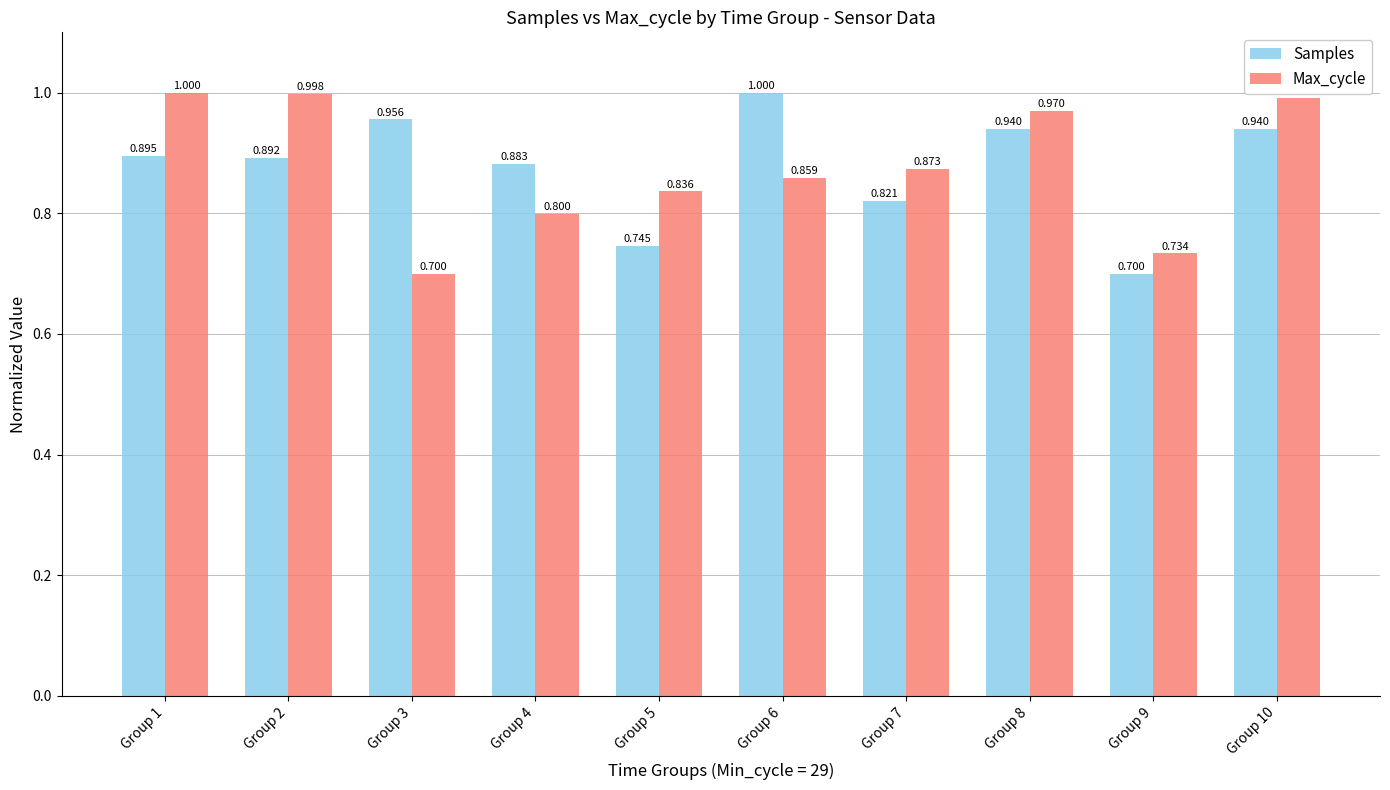

Count the number of categories in the chart.

10